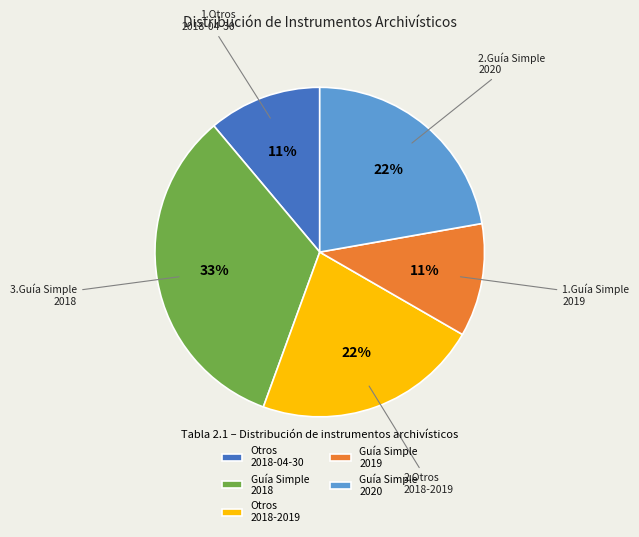

Is it true that Otros 2018-2019 is 37% of the pie?

False